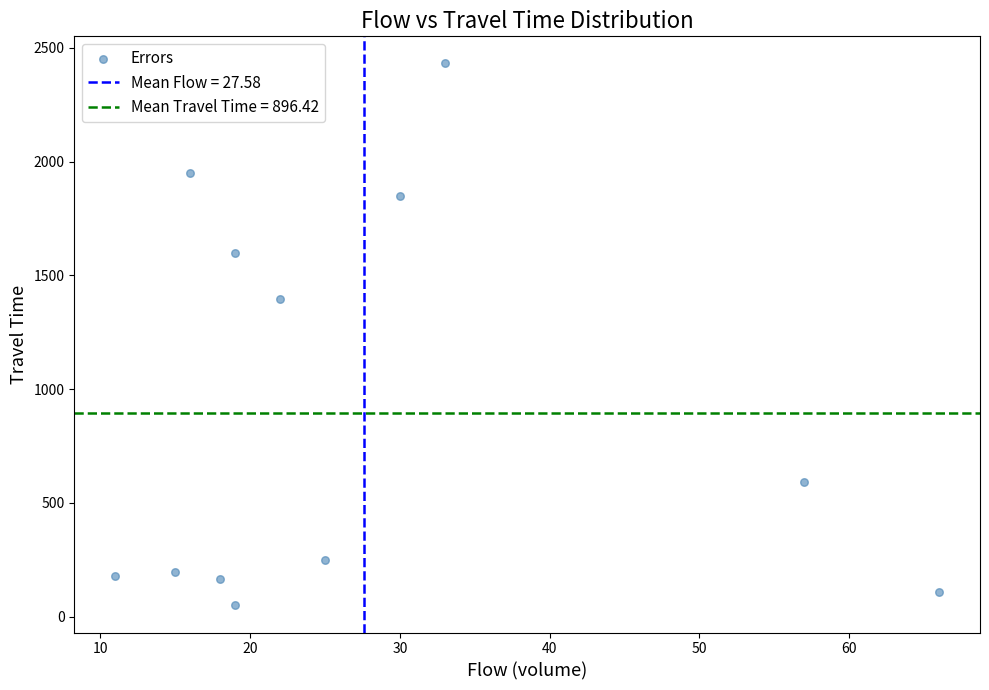

What Y value in the scatter plot is closest to 1240?

1396